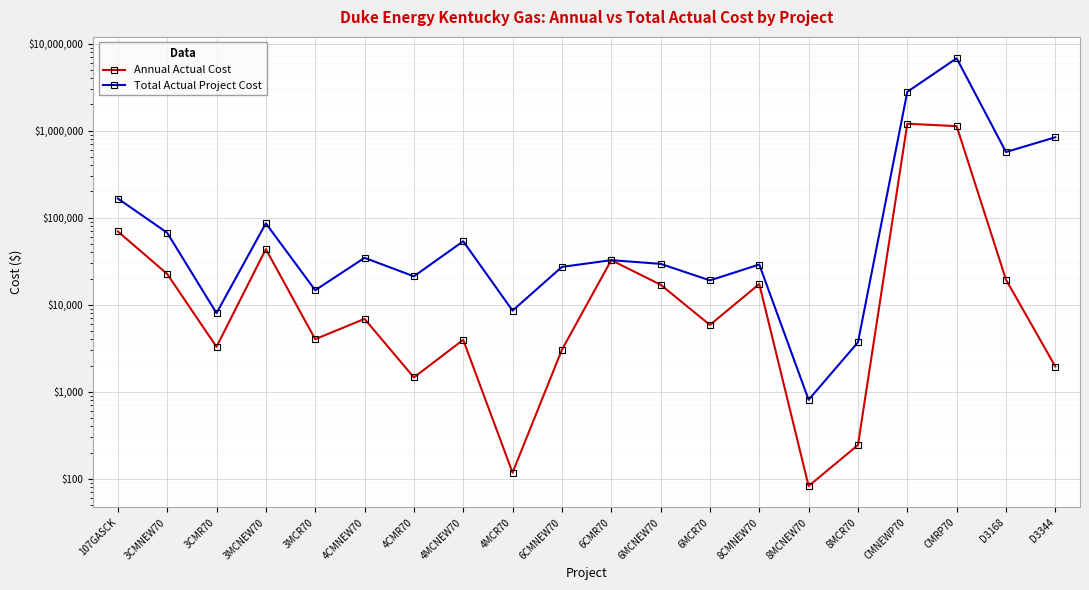

How many distinct data groups are displayed?

2